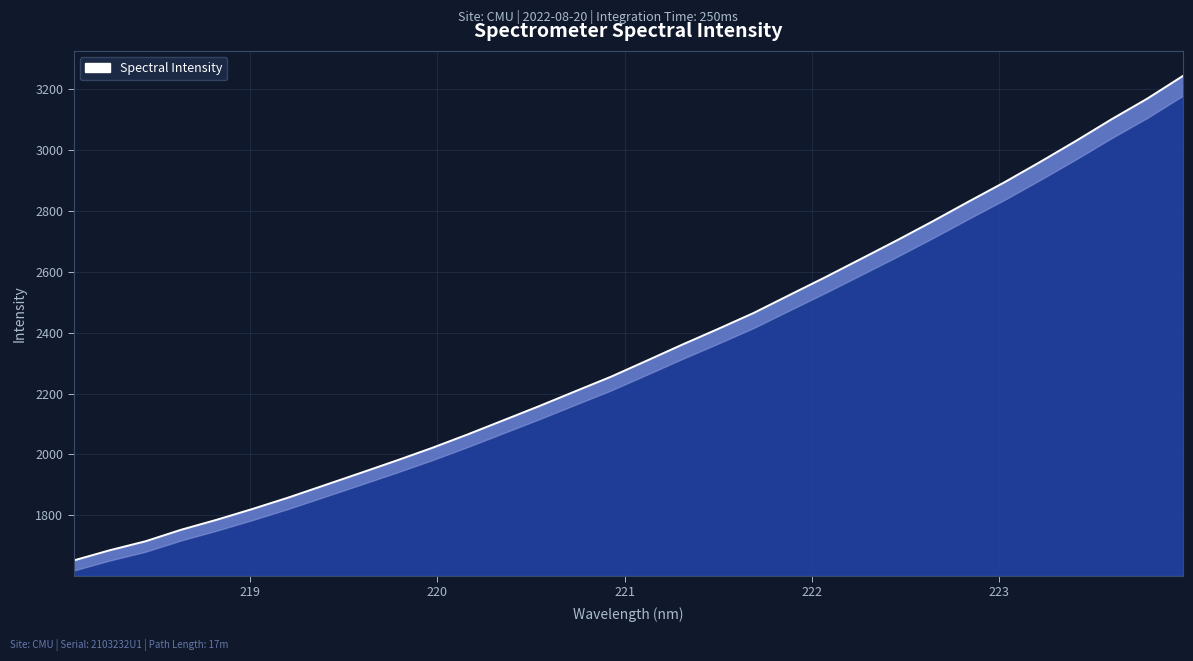

True or false: the data has more than 0 interior local peaks.

False